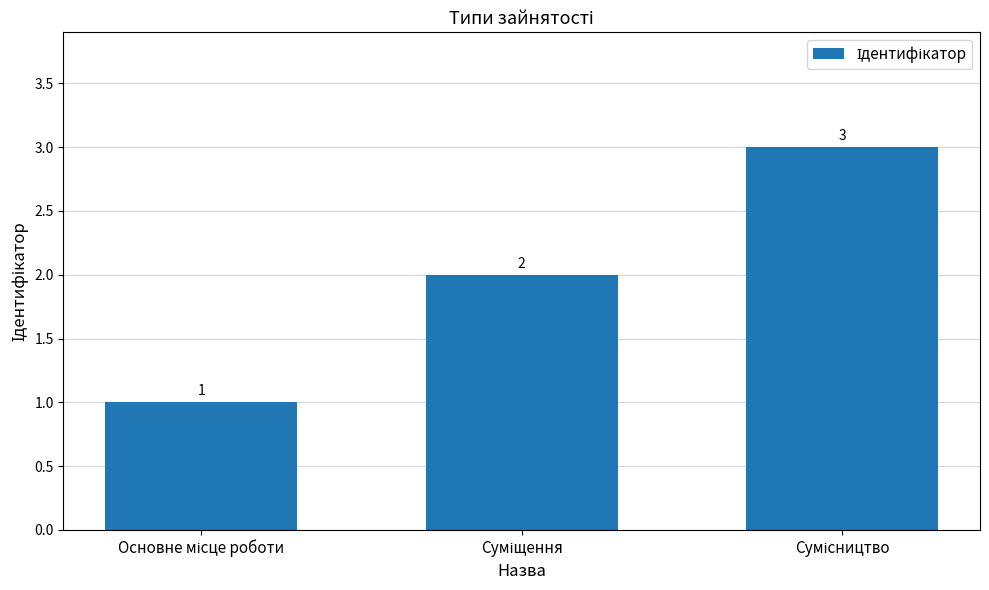

What is the maximum value shown in the chart?

3